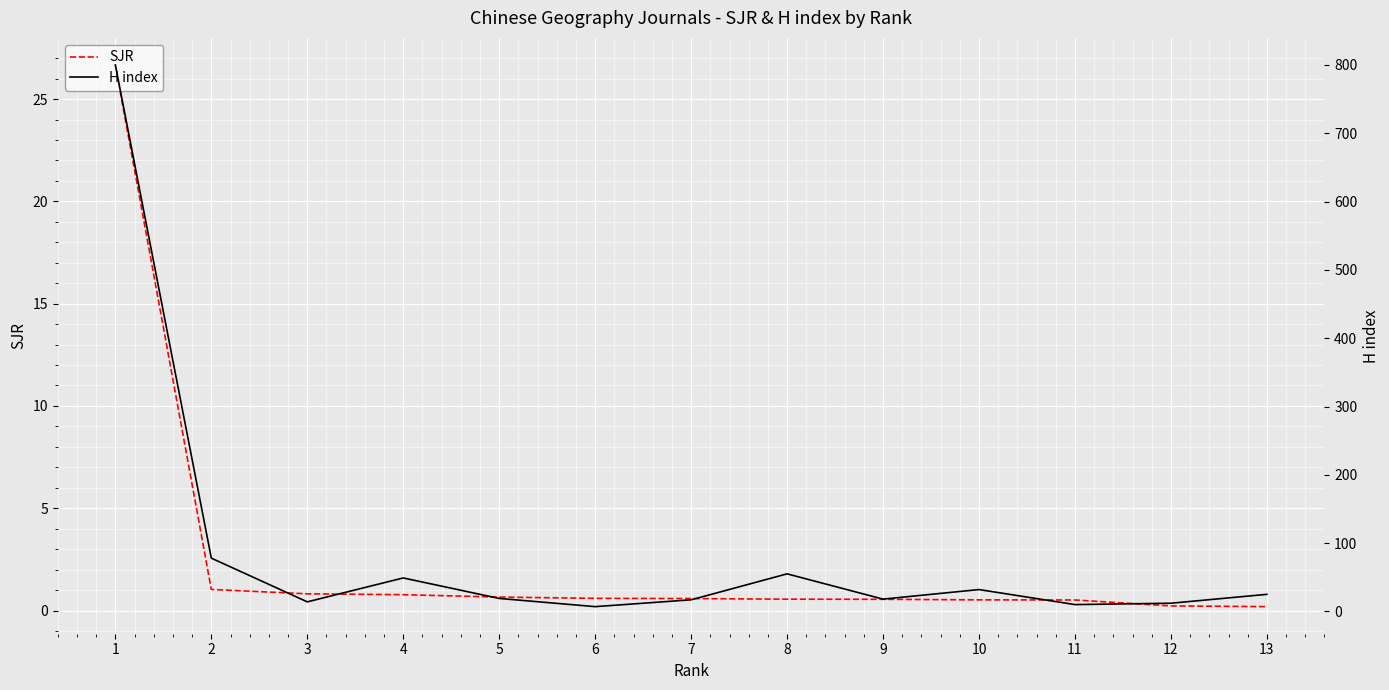

At which label does H index first exceed 19?

1